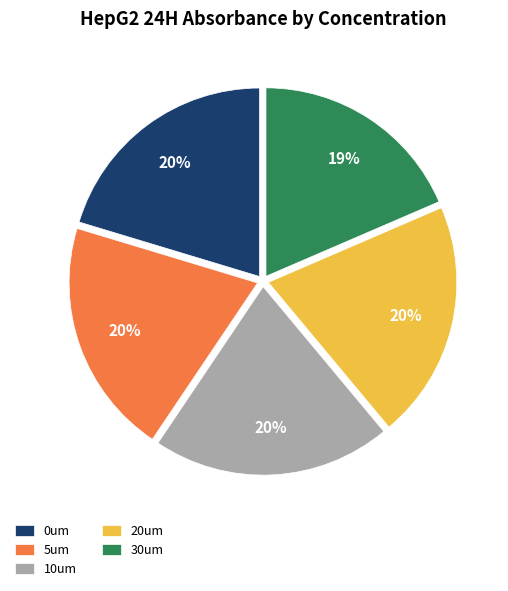

True or false: 0um accounts for 11% of the total.

False